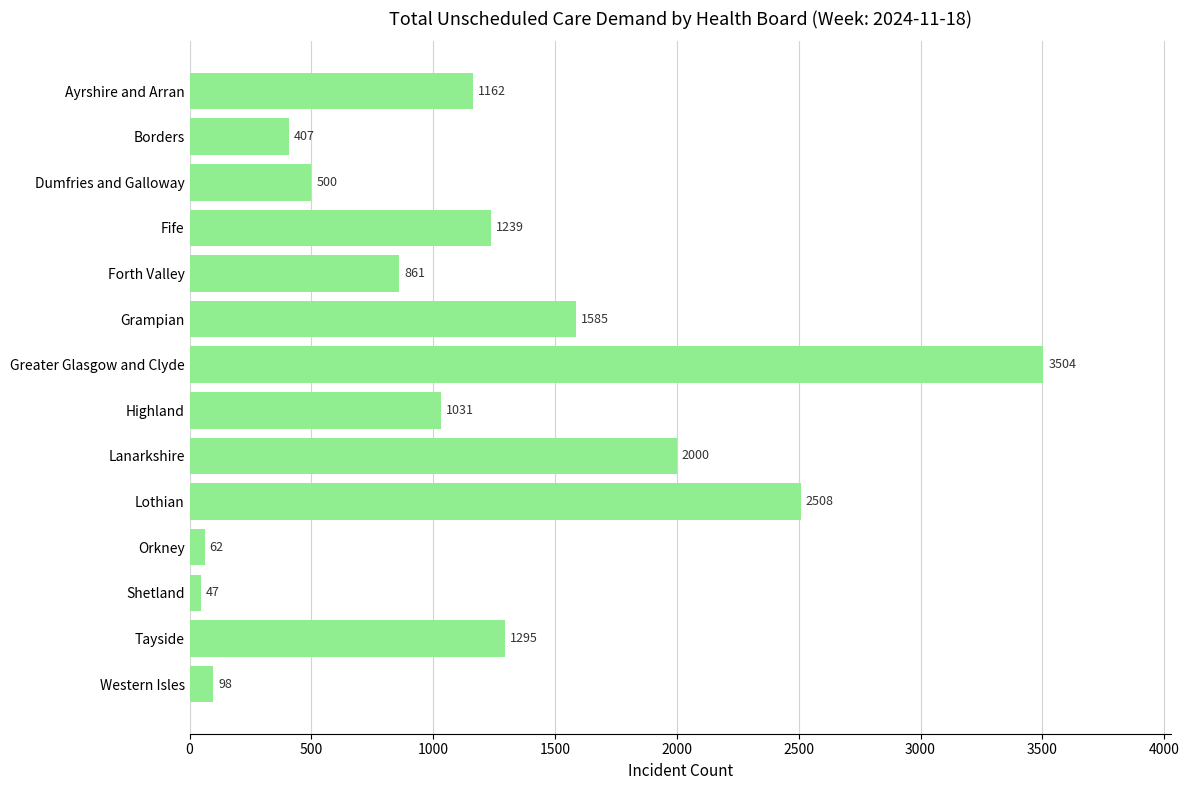

What is the sum of all values?

16299